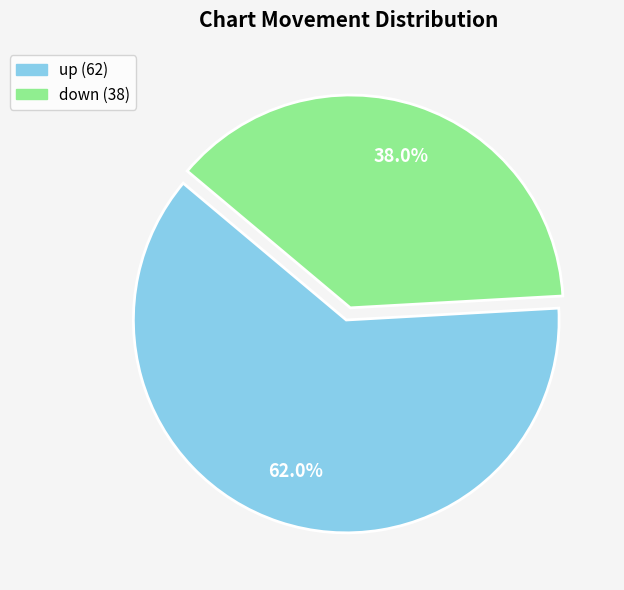

To the nearest percent, what portion does up represent?

62%